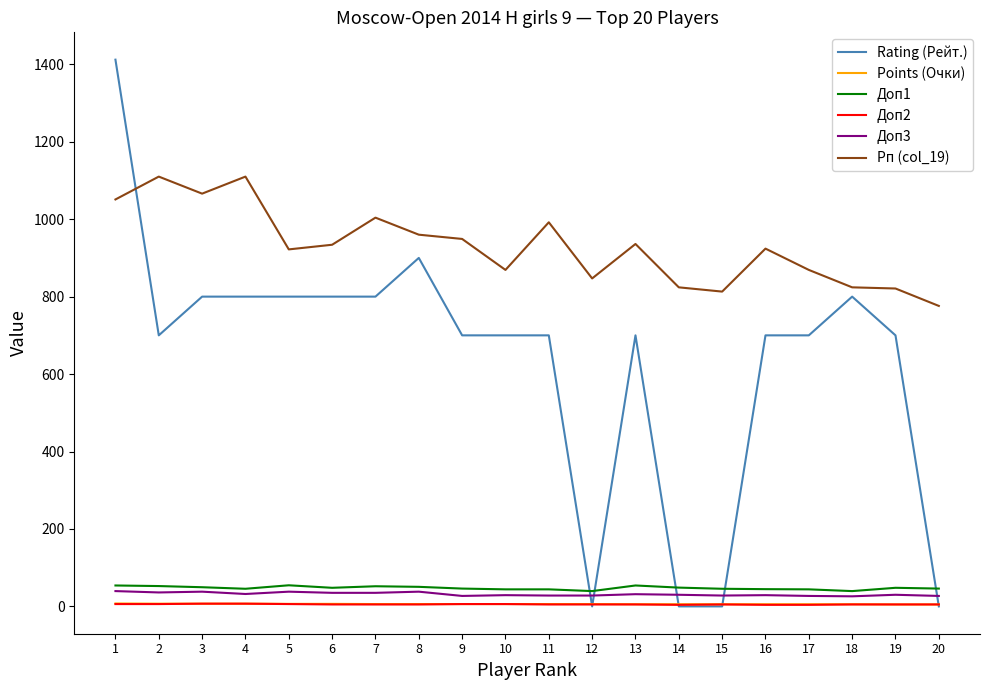

True or false: Points (Очки) and Доп1 intersect in this chart.

False